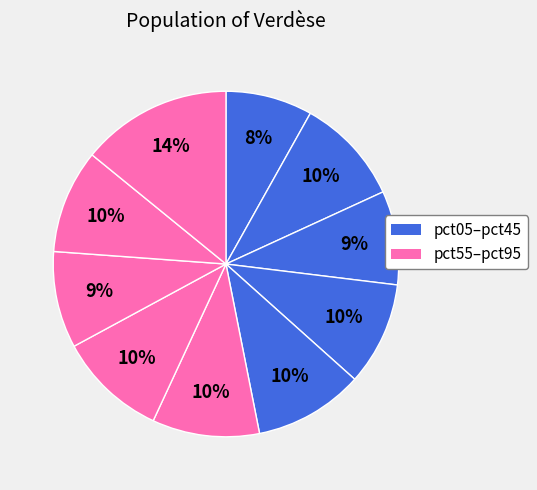

Count the number of slices in the pie.

10